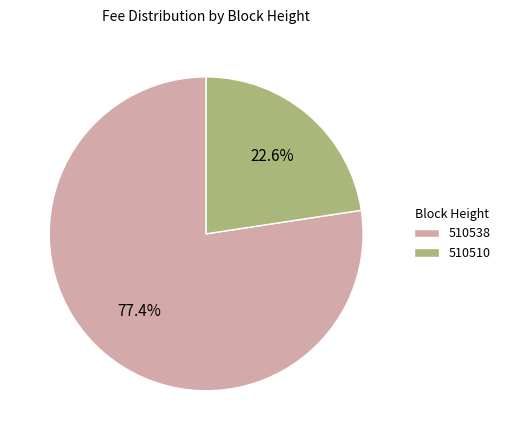

Between 510538 and 510510, which is larger?

510538